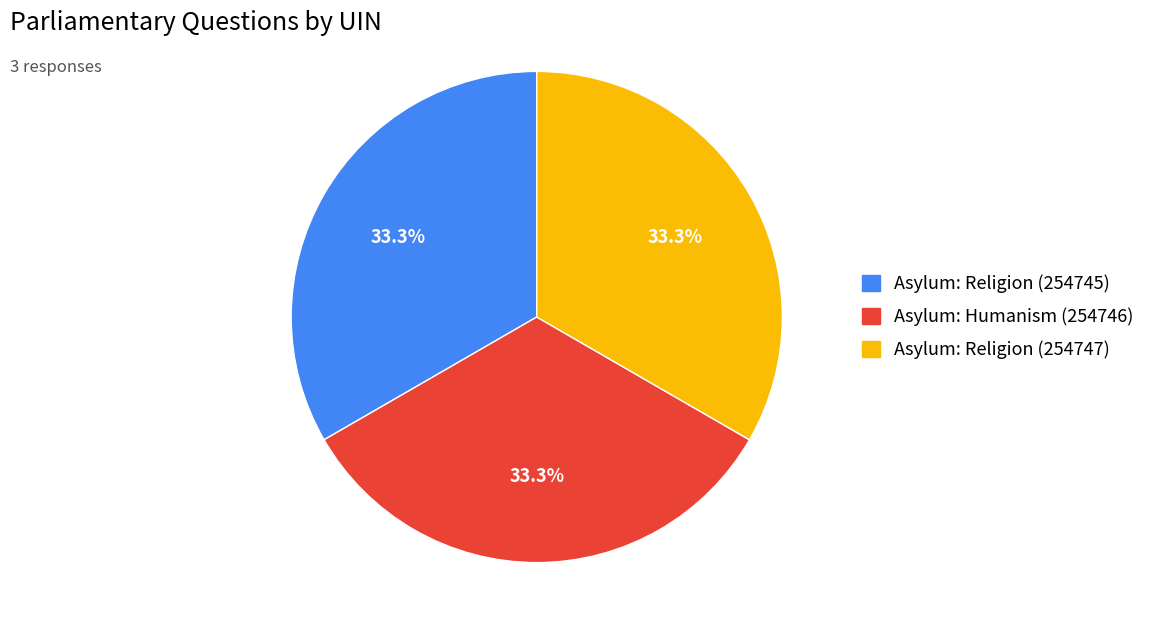

Approximately how many times larger is the value at Asylum: Humanism (254746) compared to Asylum: Religion (254745)?

1.0